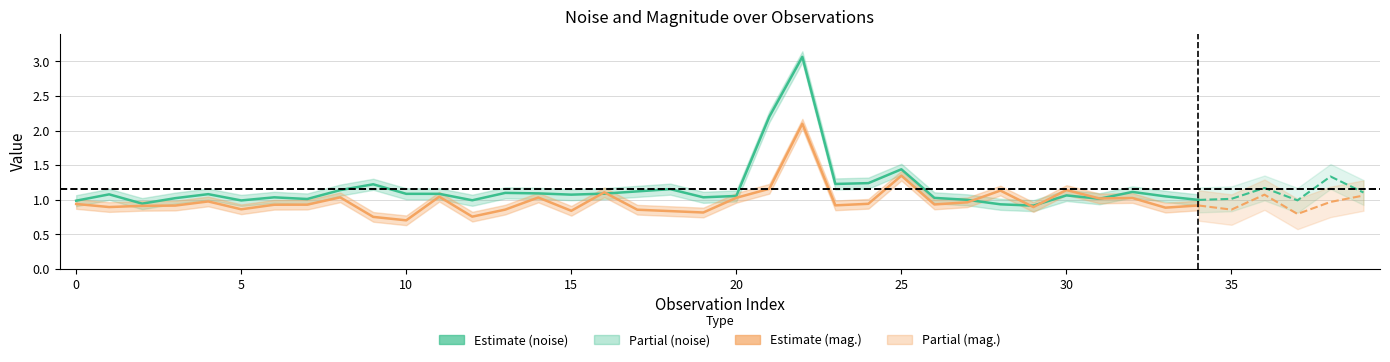

In Estimate (mag.), how many points are higher than both neighbors (excluding endpoints)?

10